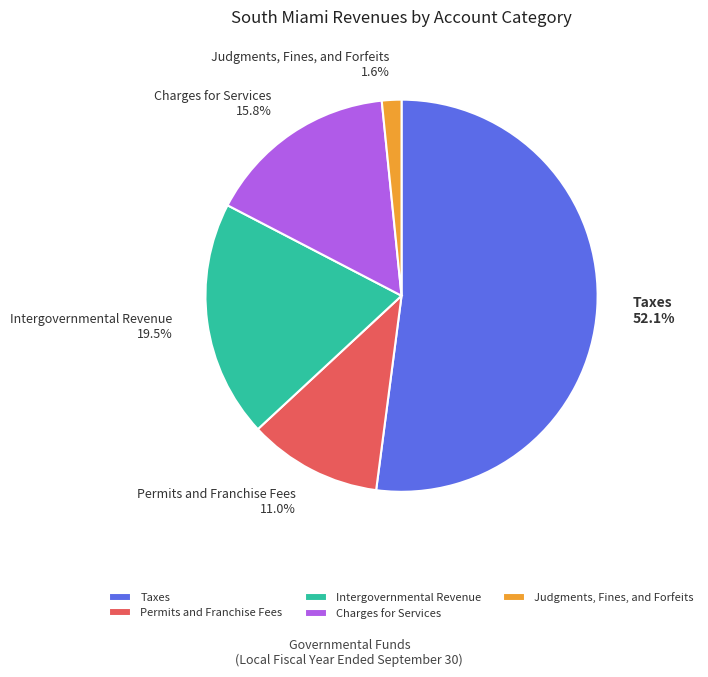

Does Charges for Services represent more than half of the total?

No